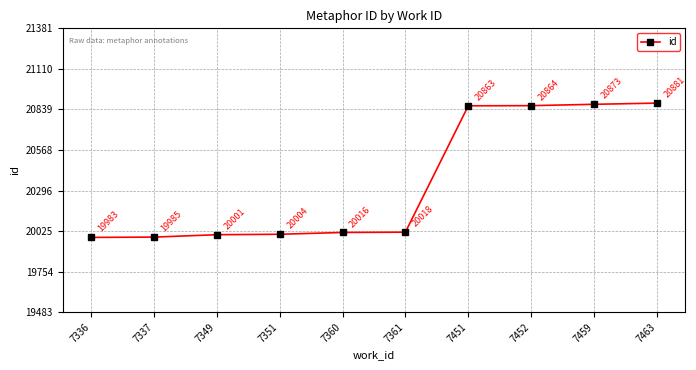

Rank the categories by value from highest to lowest.

7463, 7459, 7452, 7451, 7361, 7360, 7351, 7349, 7337, 7336